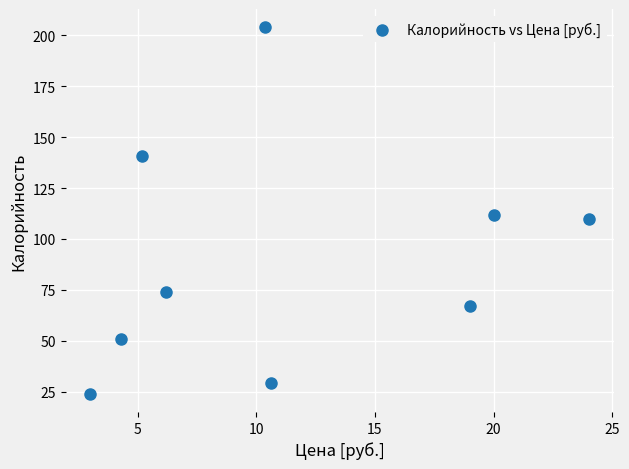

What is the average Y value?

90